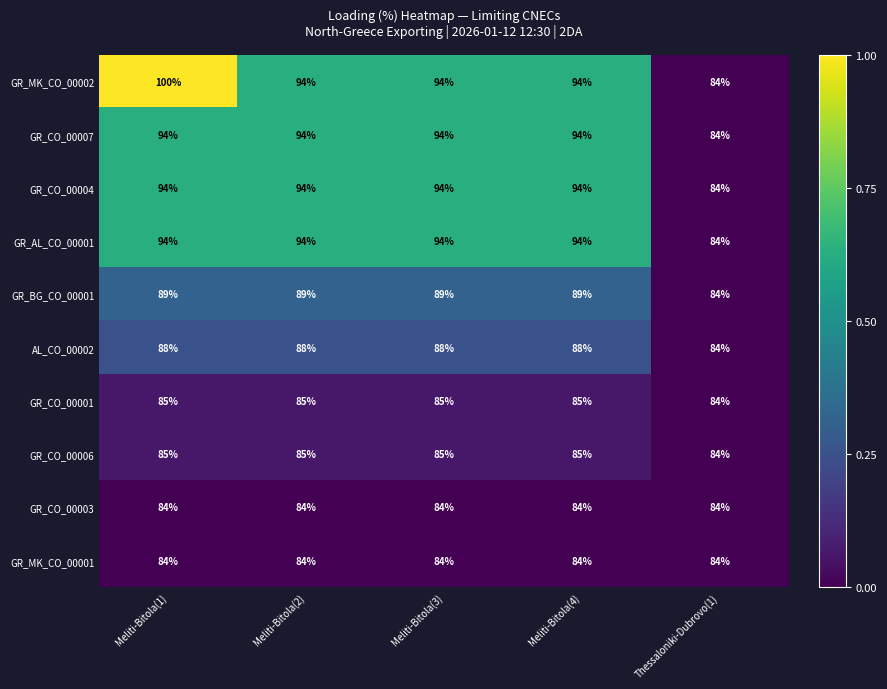

The GR_CO_00003 series shows 84 at Meliti-Bitola(1). True or false?

True